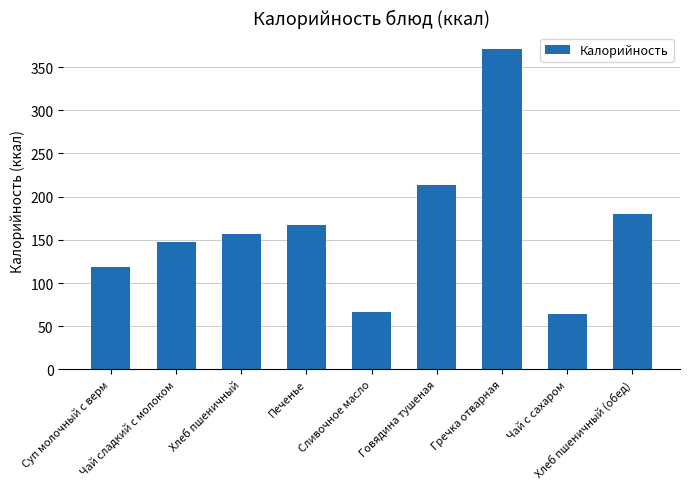

What is the label of the 7th bar from the left?

Гречка отварная